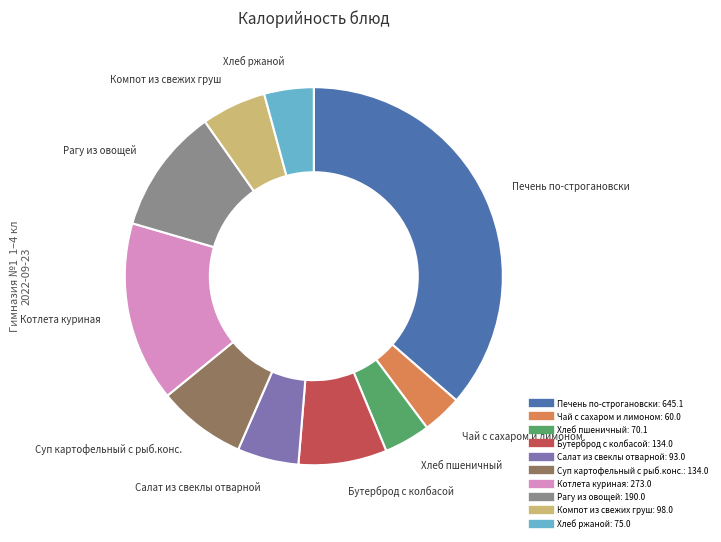

Which has a higher value, Хлеб ржаной or Котлета куриная?

Котлета куриная